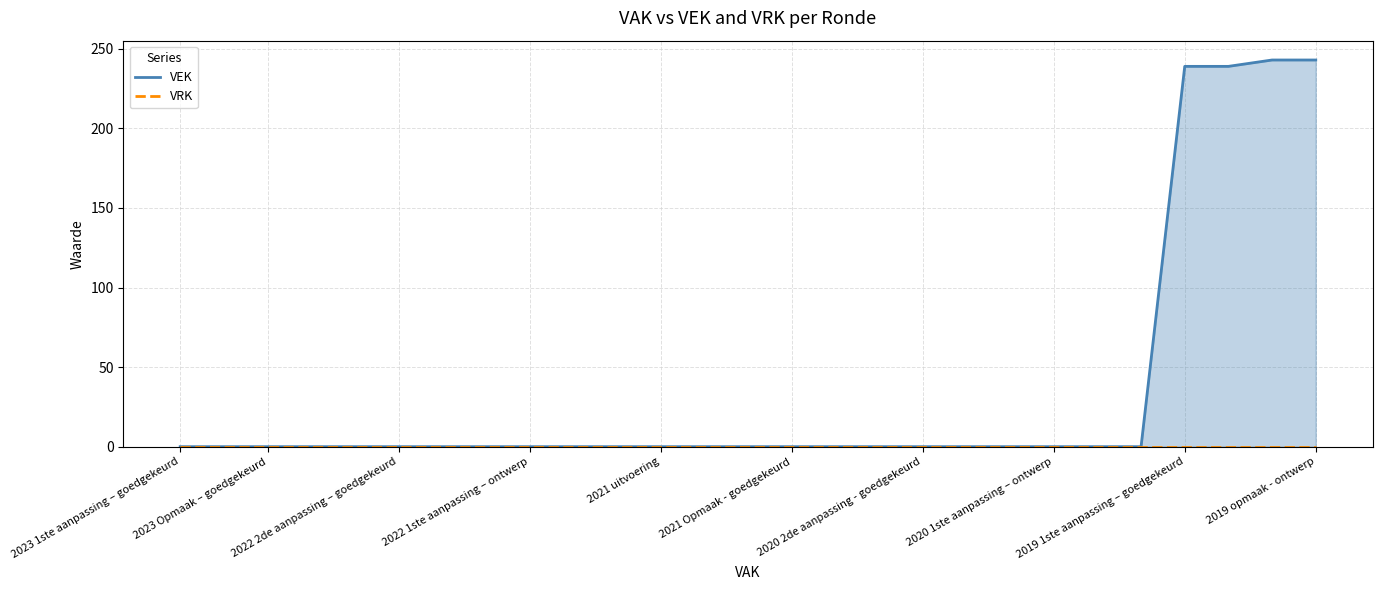

At which category does the chart reach its minimum across all series?

2023 1ste aanpassing – goedgekeurd